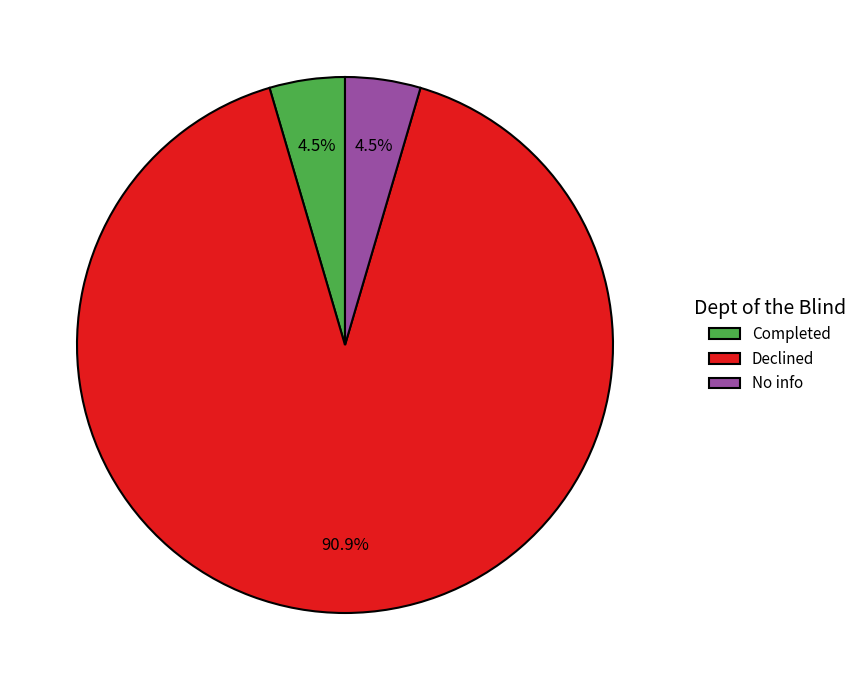

Is there any slice that represents more than half of the pie?

Yes